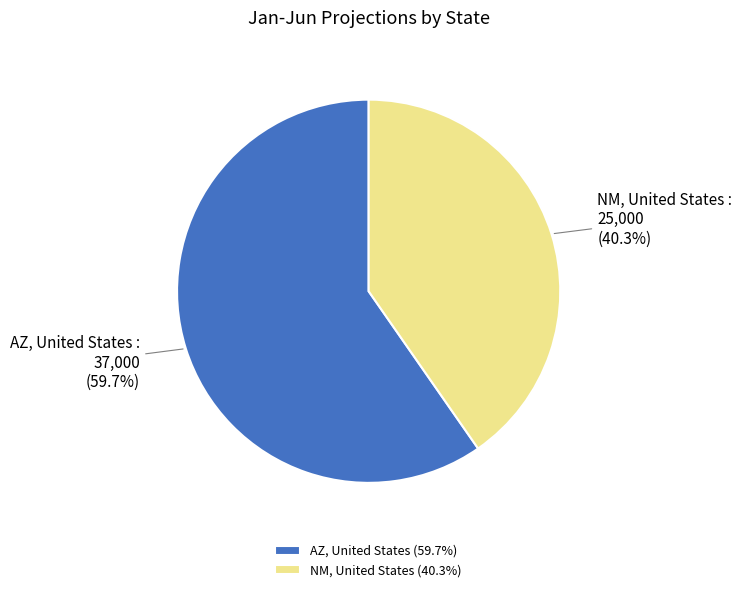

To the nearest percent, what portion does NM, United States represent?

40%